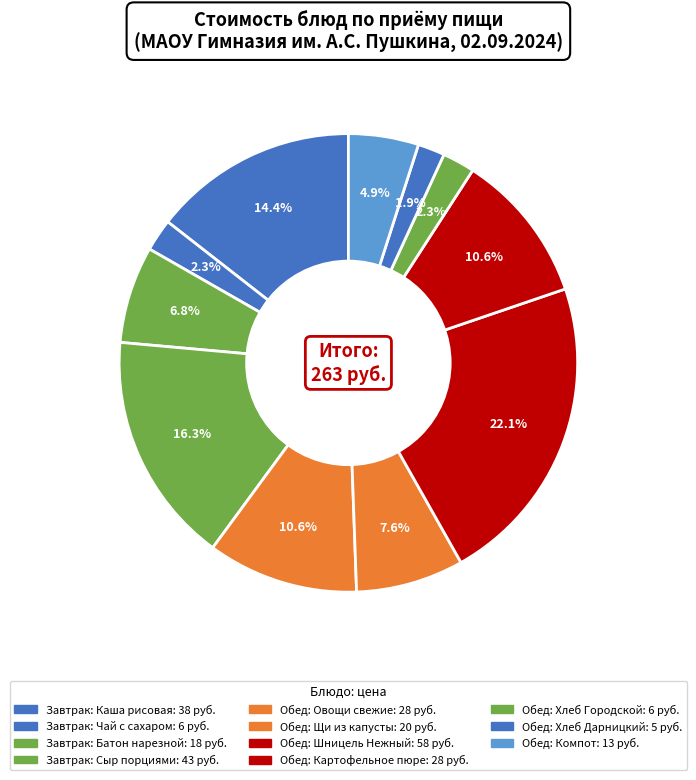

Which category has the smallest portion of the pie?

Хлеб Дарницкий